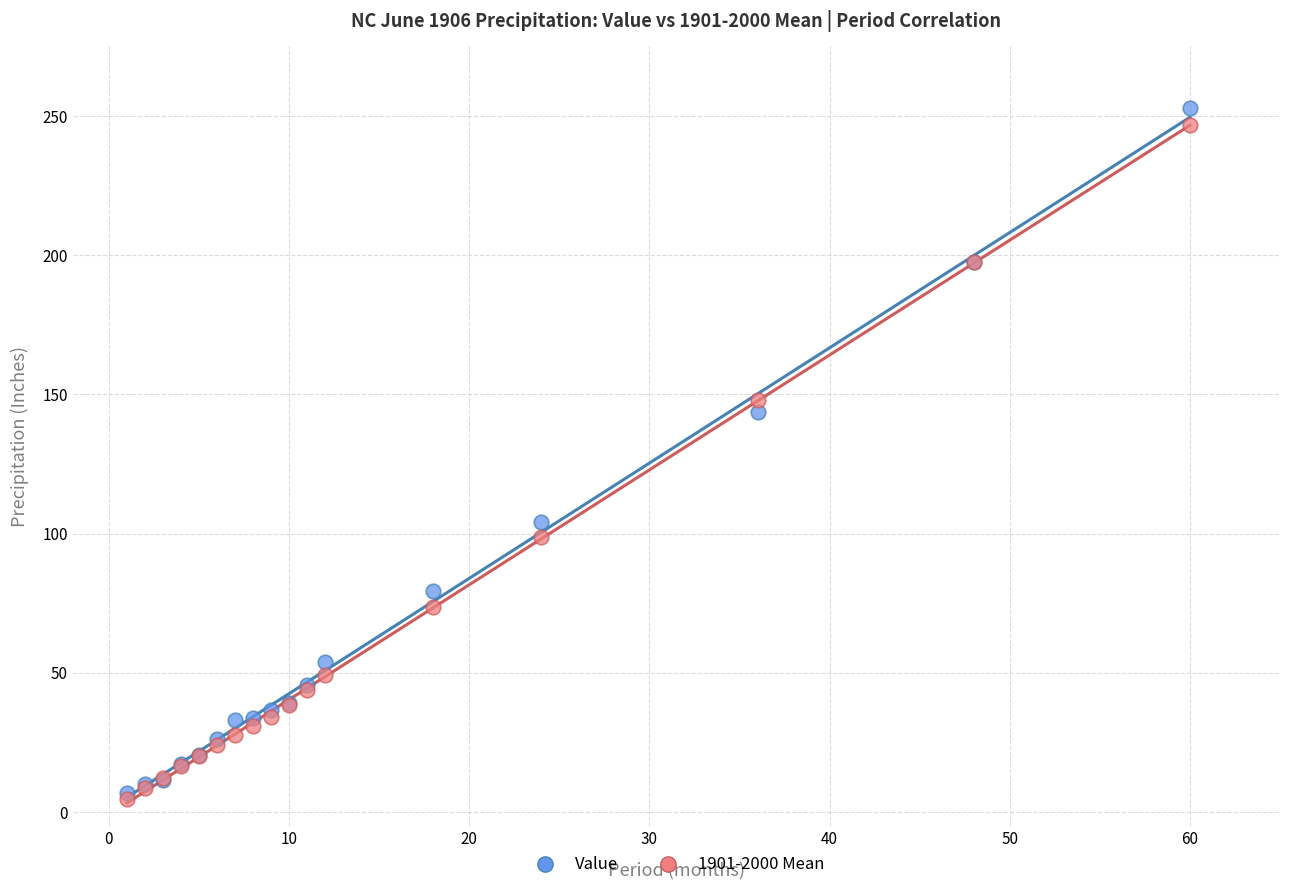

What are all the series names shown in the legend?

Value, 1901-2000 Mean